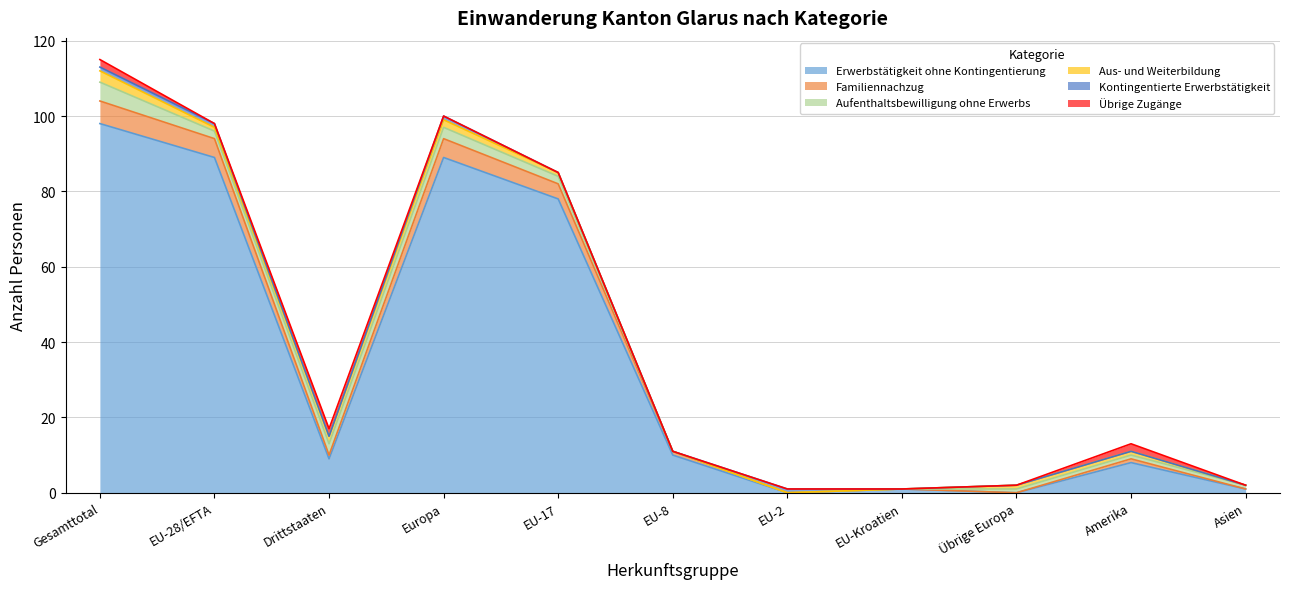

How many times do Übrige Zugänge and Aufenthaltsbewilligung ohne Erwerbs cross each other?

2